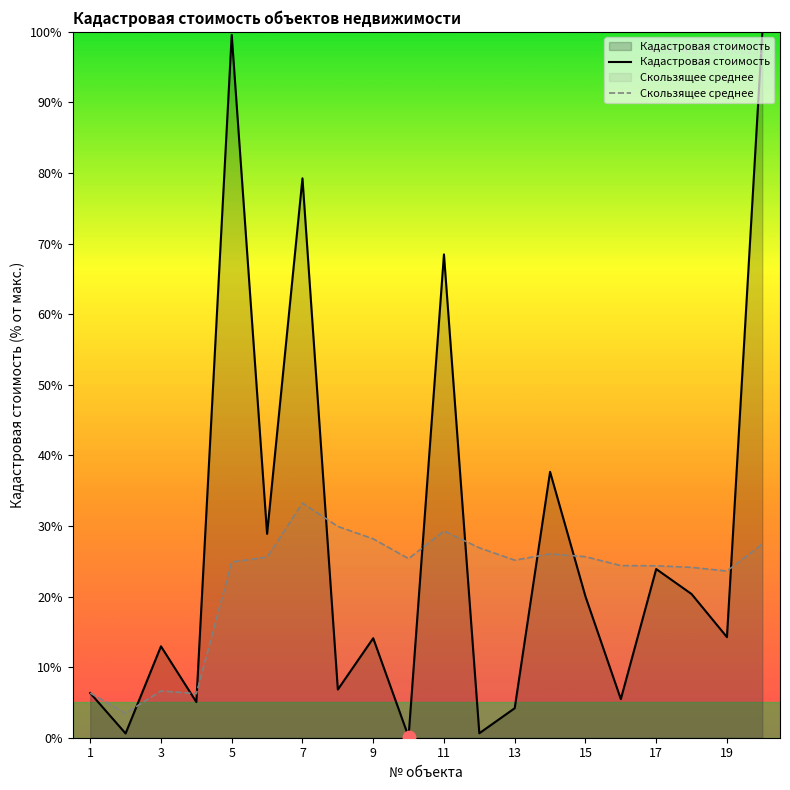

Which series has the largest total across all categories?

Кадастровая стоимость